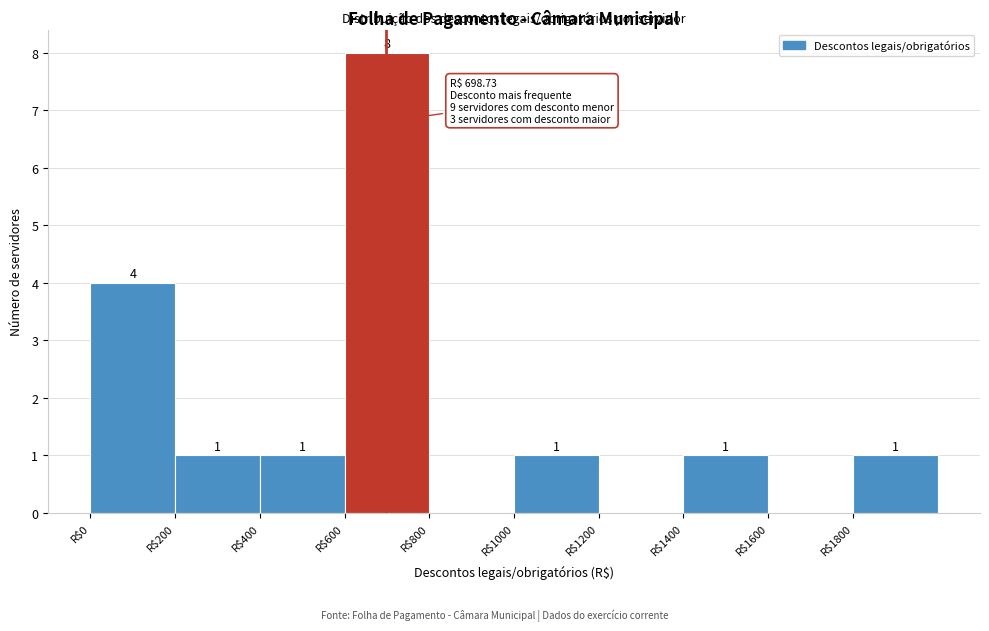

Which range on the x-axis has the tallest bar?

600 to 800